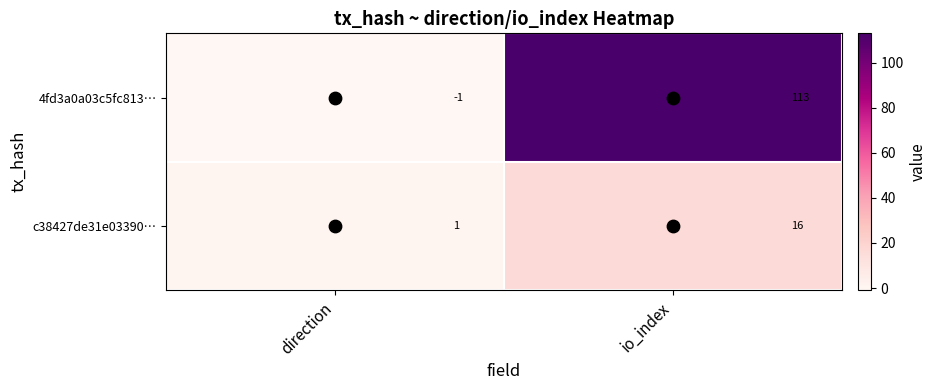

What is the minimum value shown in the chart?

-1